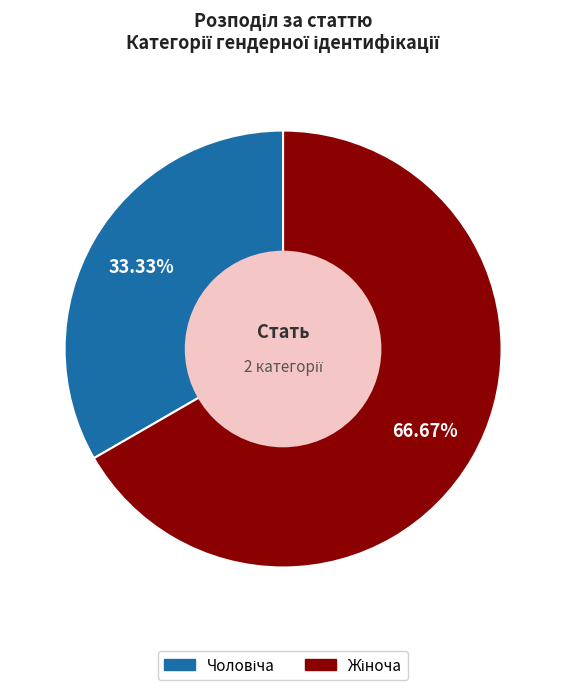

Is there any slice that represents more than half of the pie?

Yes